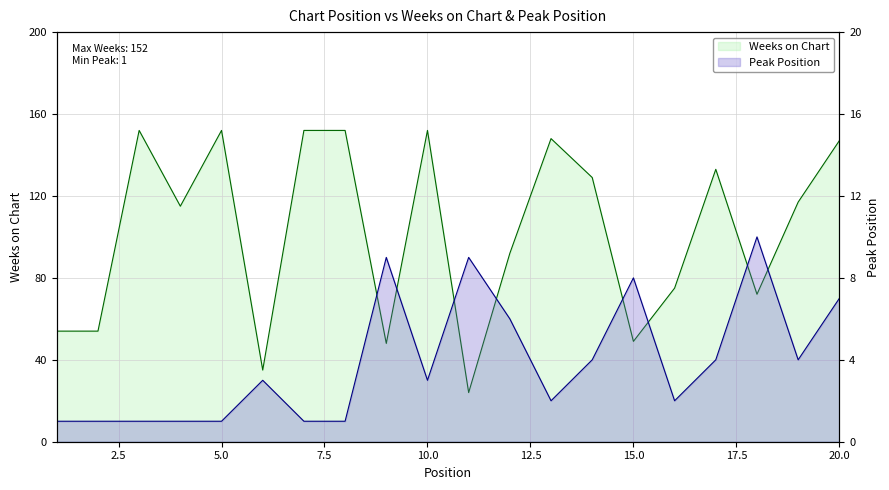

What is the total value across all series at 12?

98